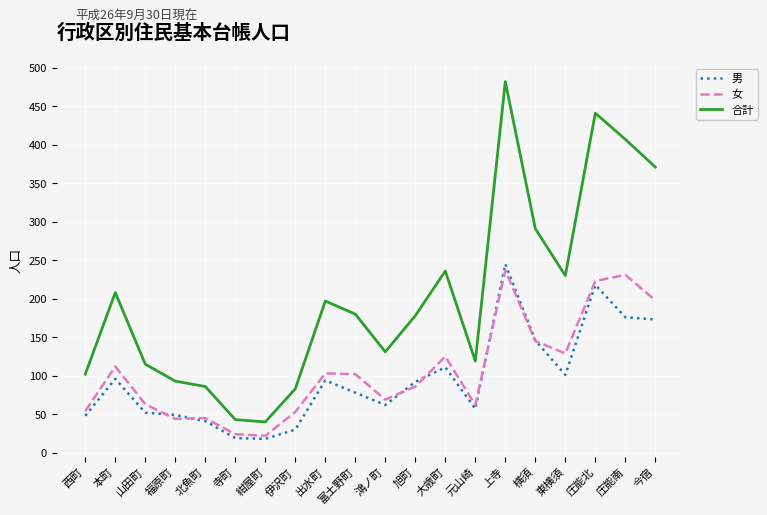

Read the 男 value at 伊沢町, to the nearest 10.

30